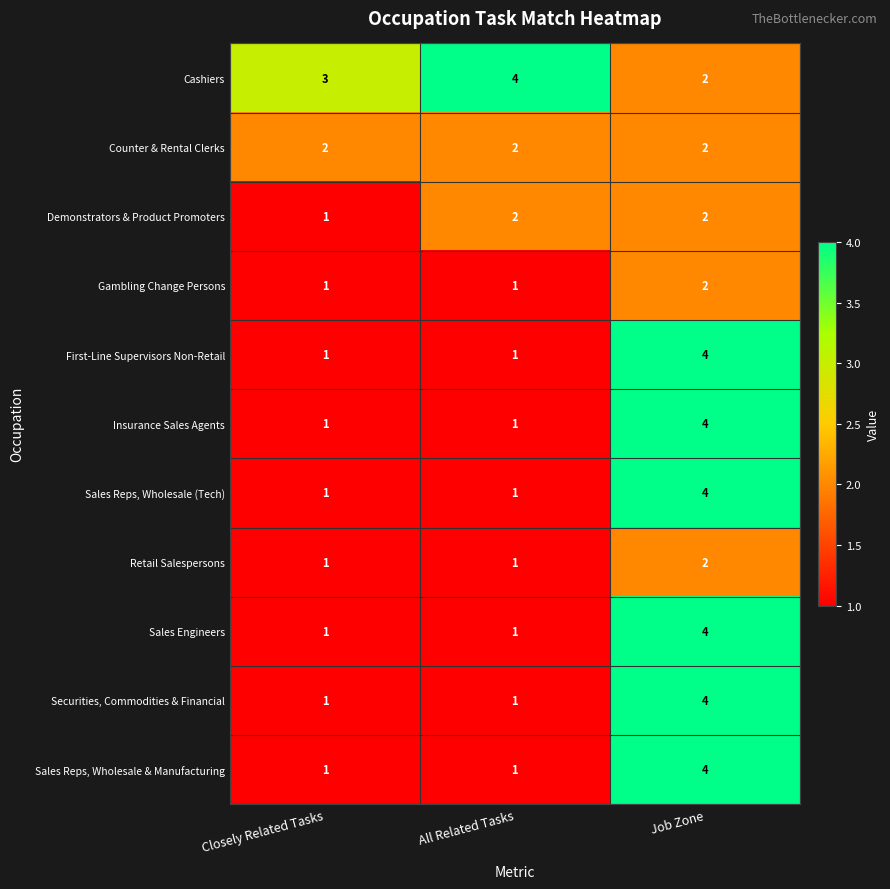

What is the difference between the maximum and minimum values in the Sales Engineers series?

3